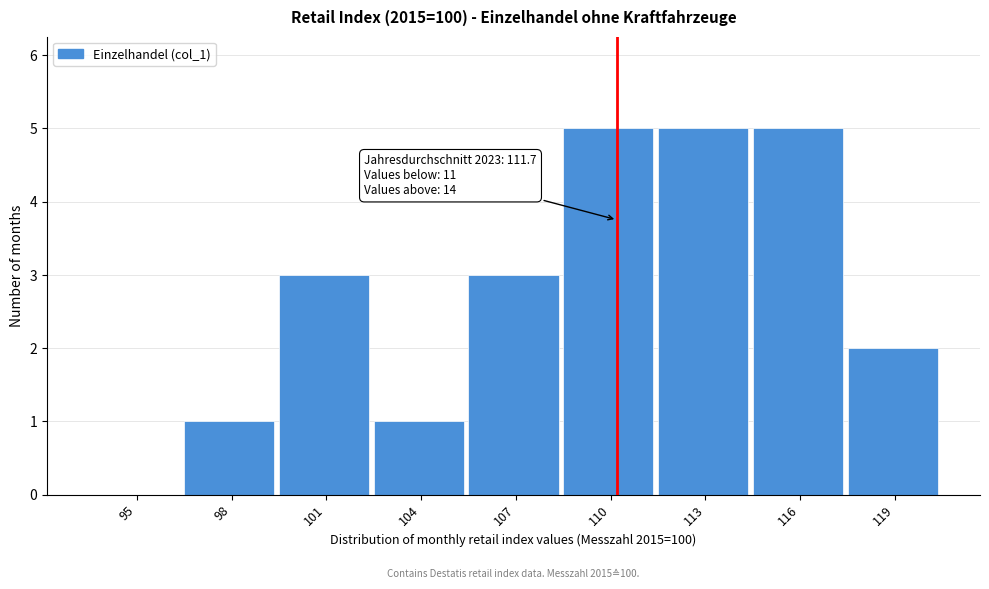

Reading left to right, list all the values displayed in this chart.

95=0	98=1	101=3	104=1	107=3	110=5	113=5	116=5	119=2